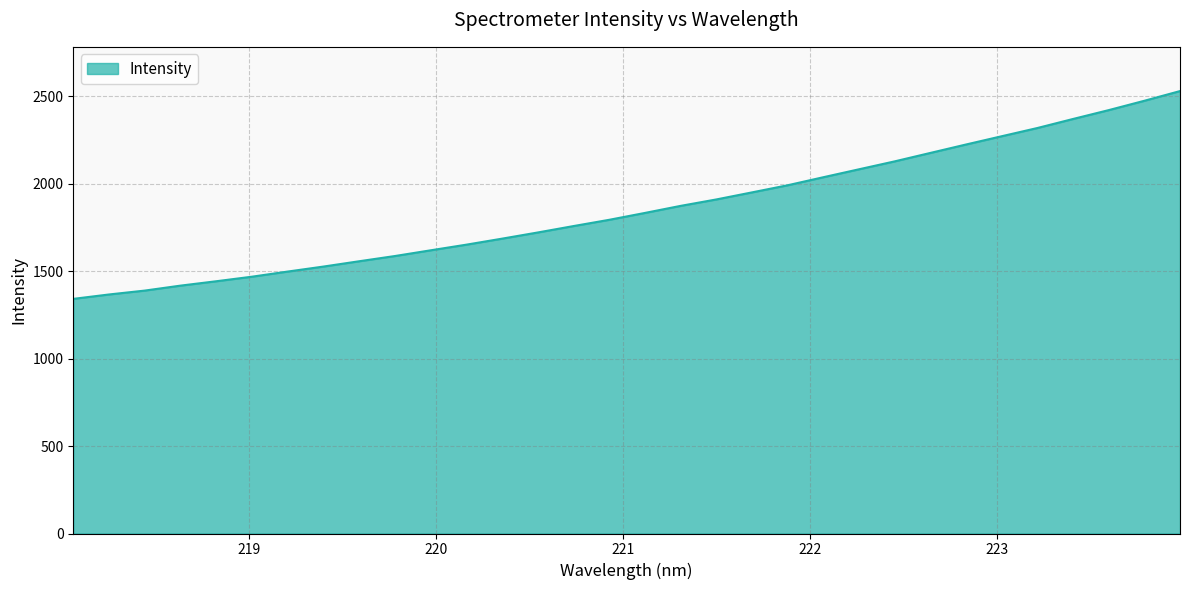

What is the minimum value shown in the chart?

1341.8